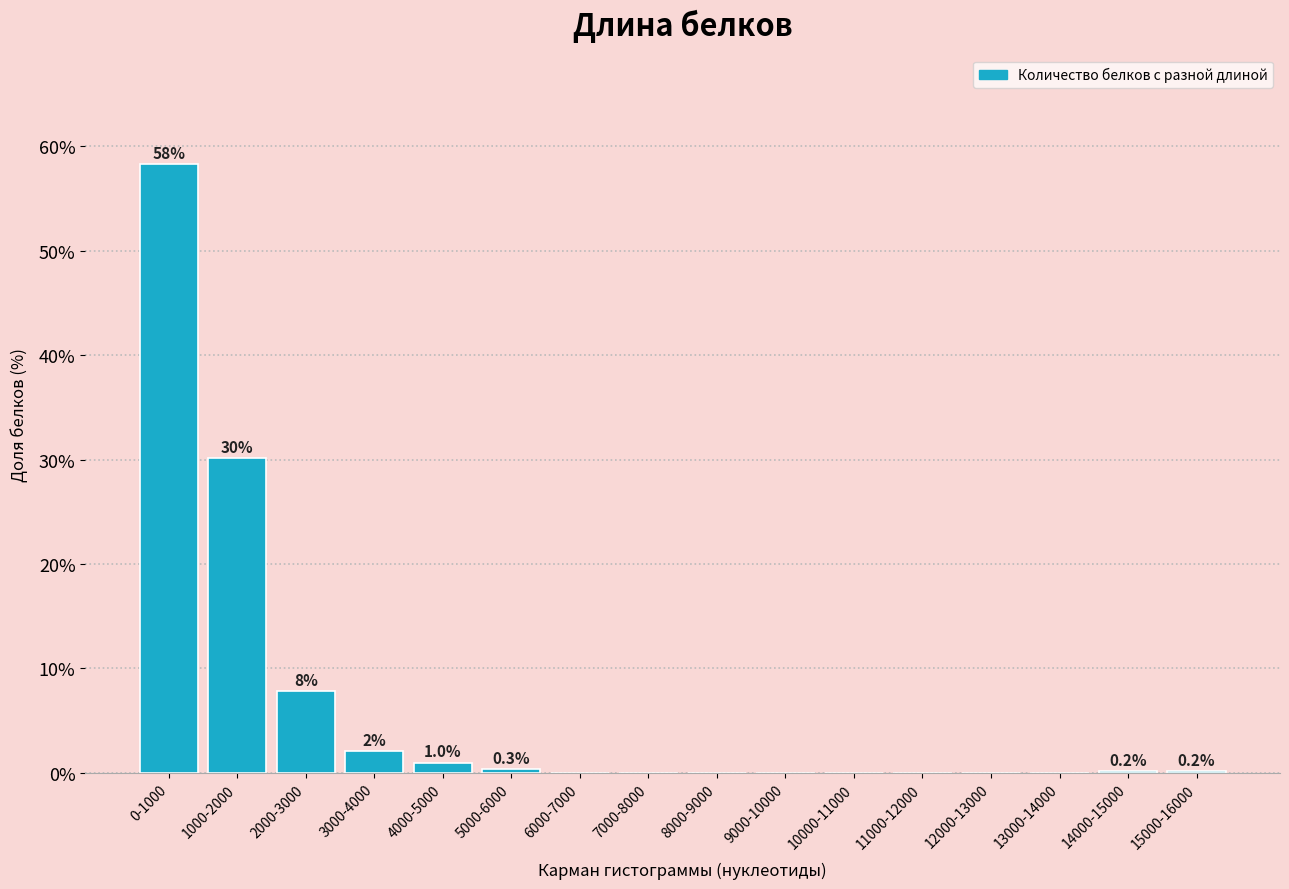

Between 5000-6000 and 11000-12000, which is larger?

5000-6000